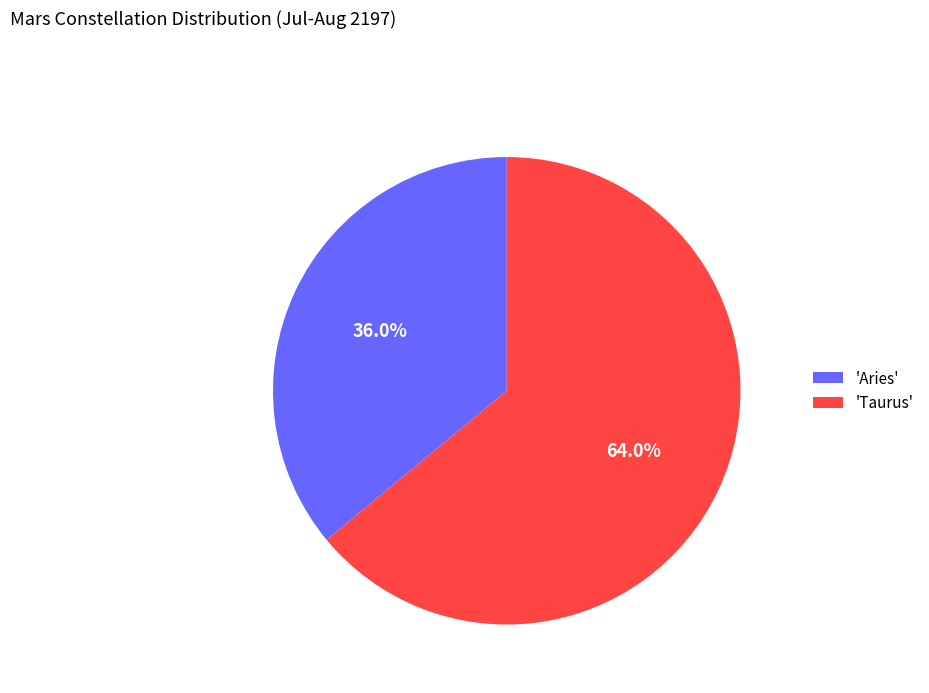

Rank the categories by value from highest to lowest.

'Taurus', 'Aries'